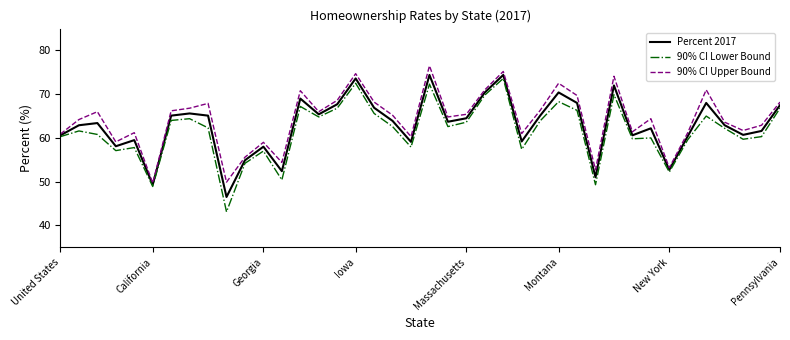

Which series has the largest range (max minus min)?

90% CI Lower Bound